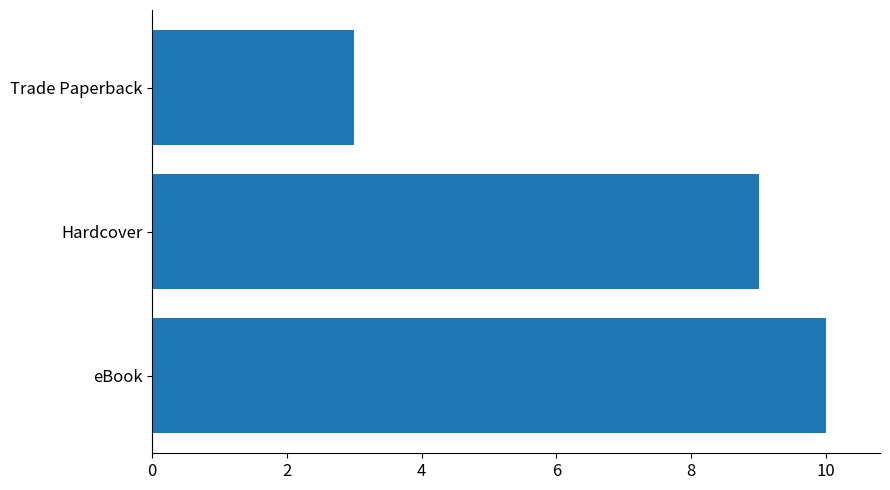

Count the number of categories in the chart.

3